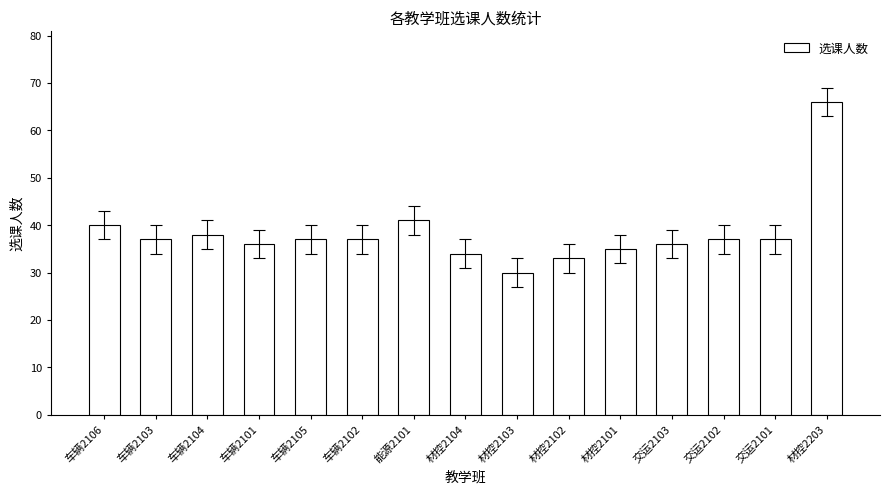

What is the value of the 8th bar from the left?

34